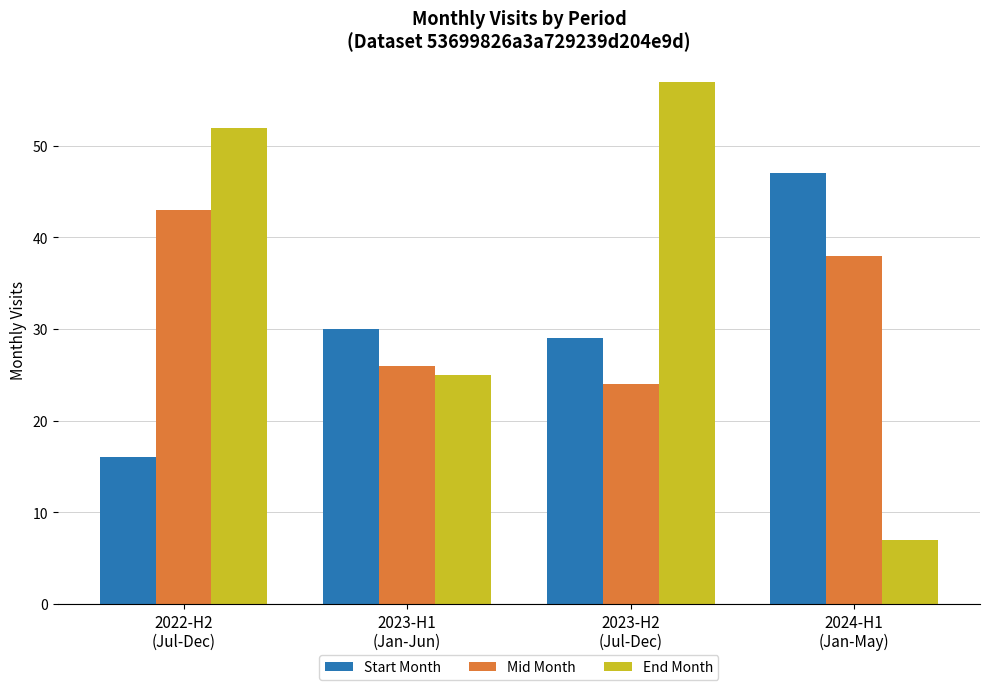

Between 2023-H1
(Jan-Jun) and 2024-H1
(Jan-May), which series saw the biggest shift?

End Month